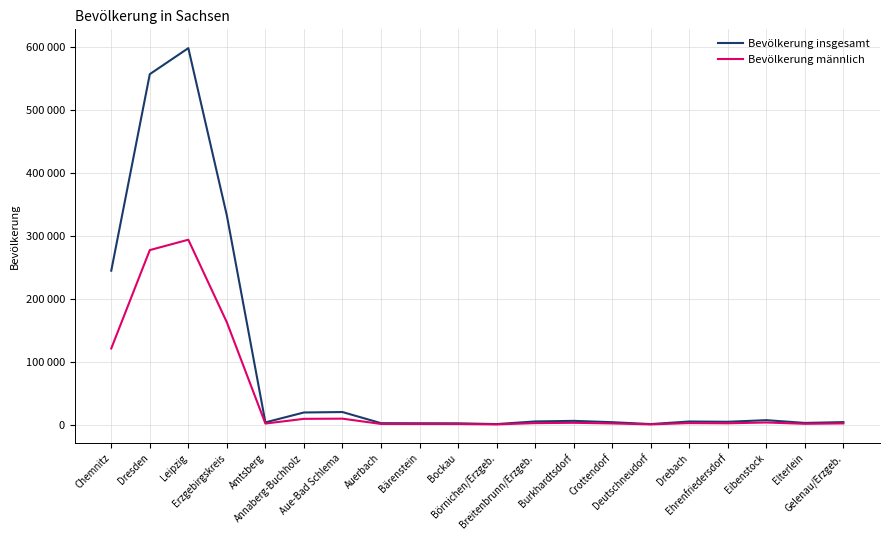

Is this an area chart (filled region under the line)?

No